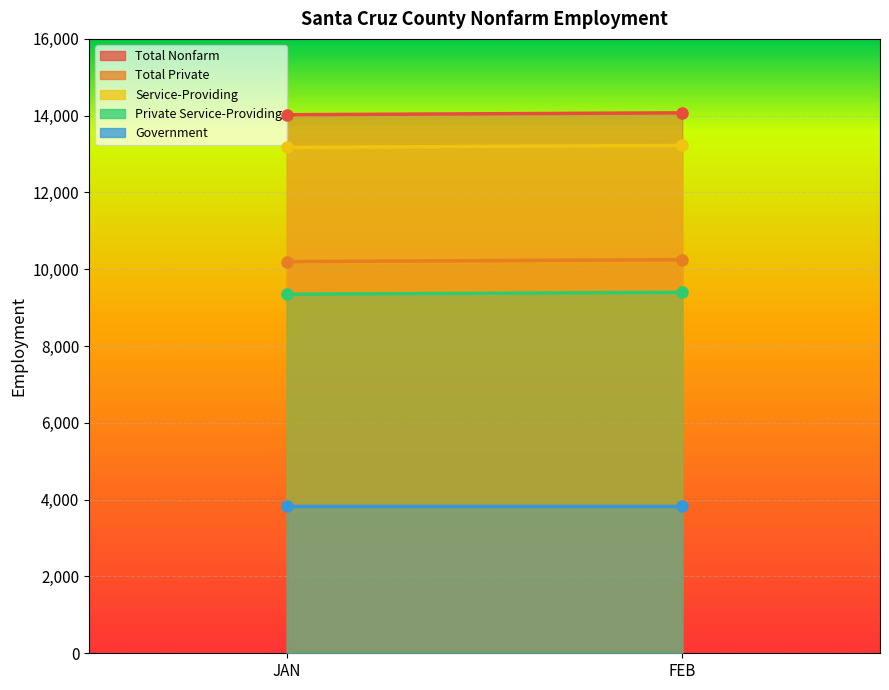

At which label does Private Service-Providing reach its minimum?

JAN